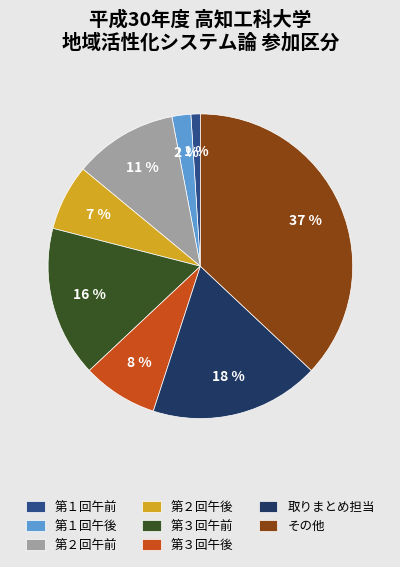

How many segments does this pie chart have?

8